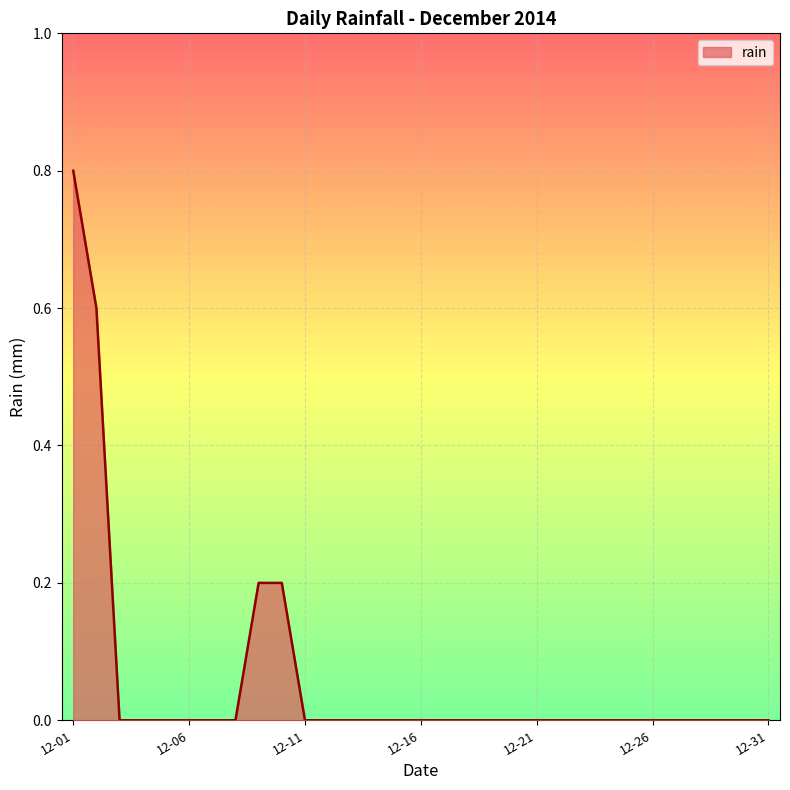

What is the difference between the maximum and minimum values?

0.8